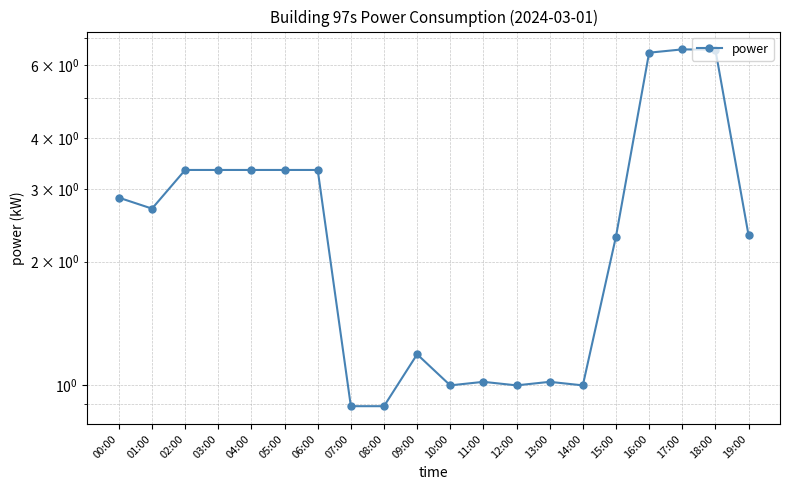

Where is the first local minimum?

01:00